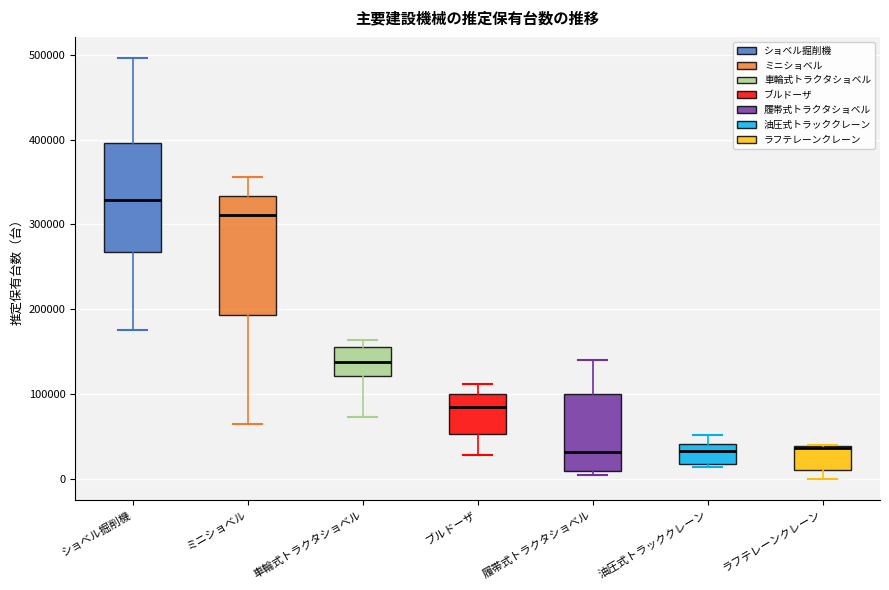

Where does the upper whisker of the box for ショベル掘削機 end on the y-axis? The values are not printed on the chart, so give them approximately, as read against the axis.

500000